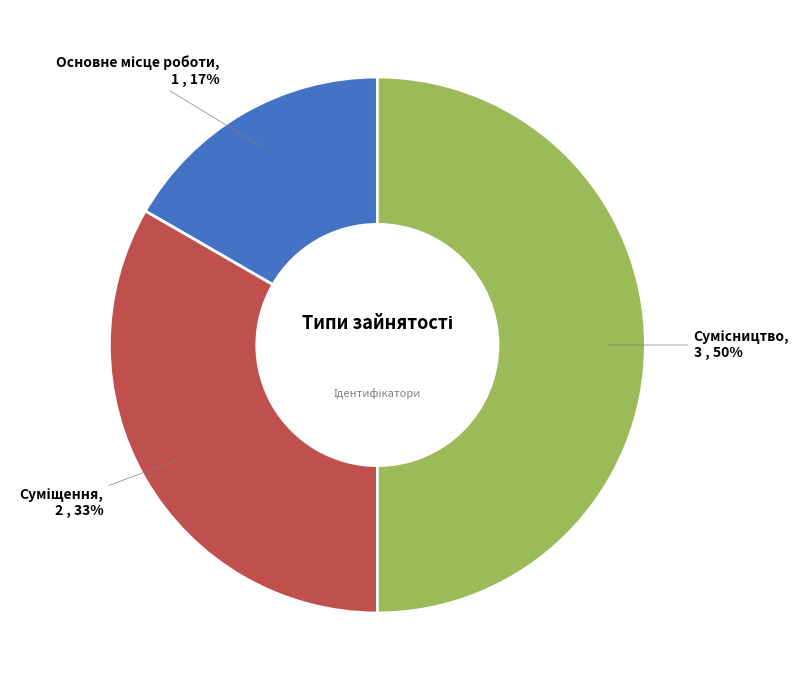

To the nearest percent, what is the average slice percentage?

33%